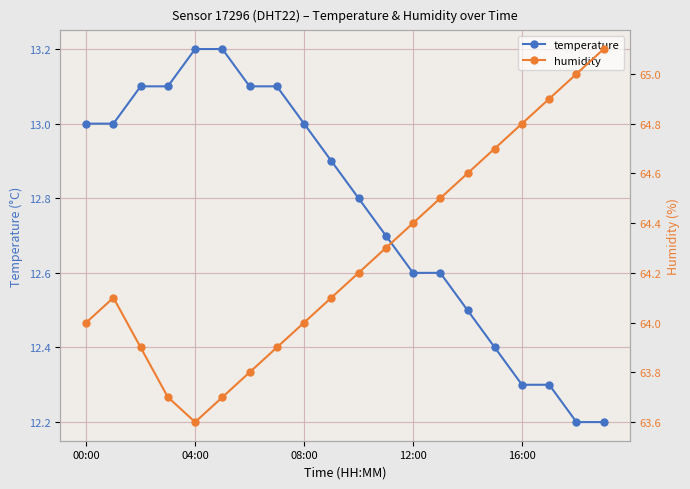

Is it true that temperature equals 12.6 at 12:00?

True